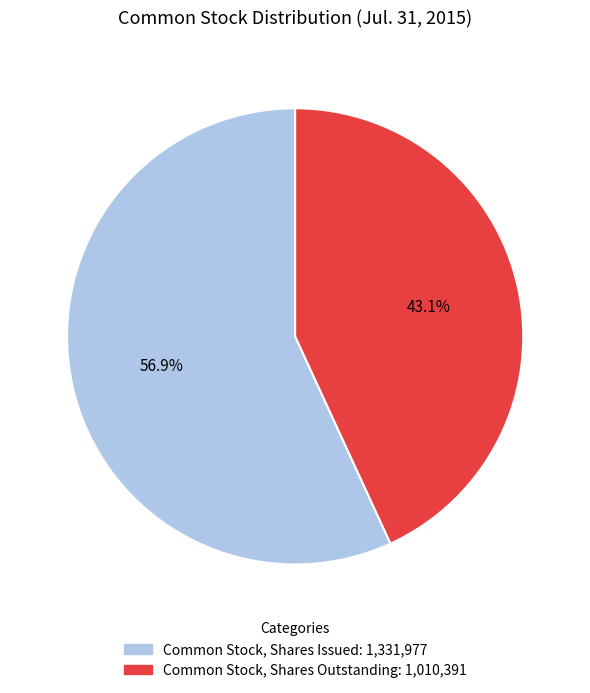

How many slices are in this pie chart?

2